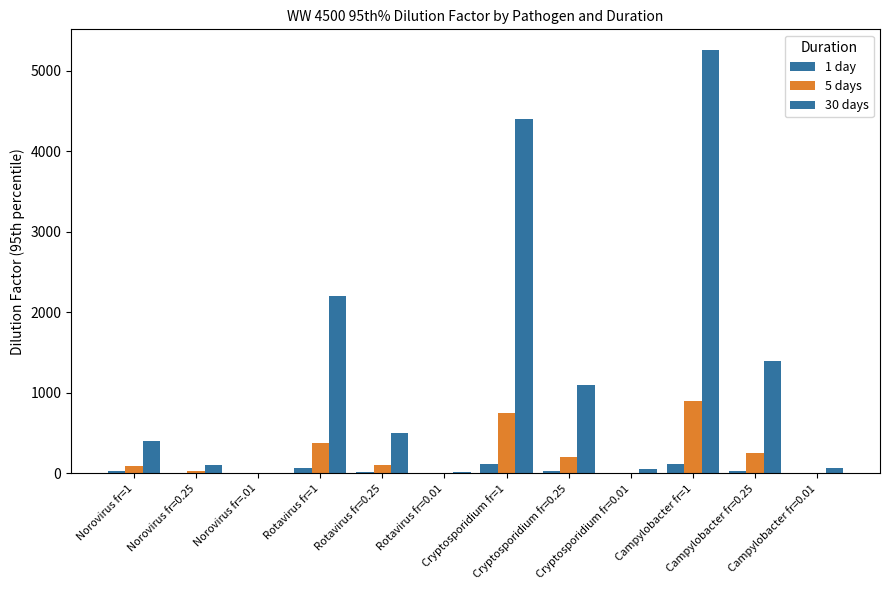

How many distinct data groups are displayed?

3